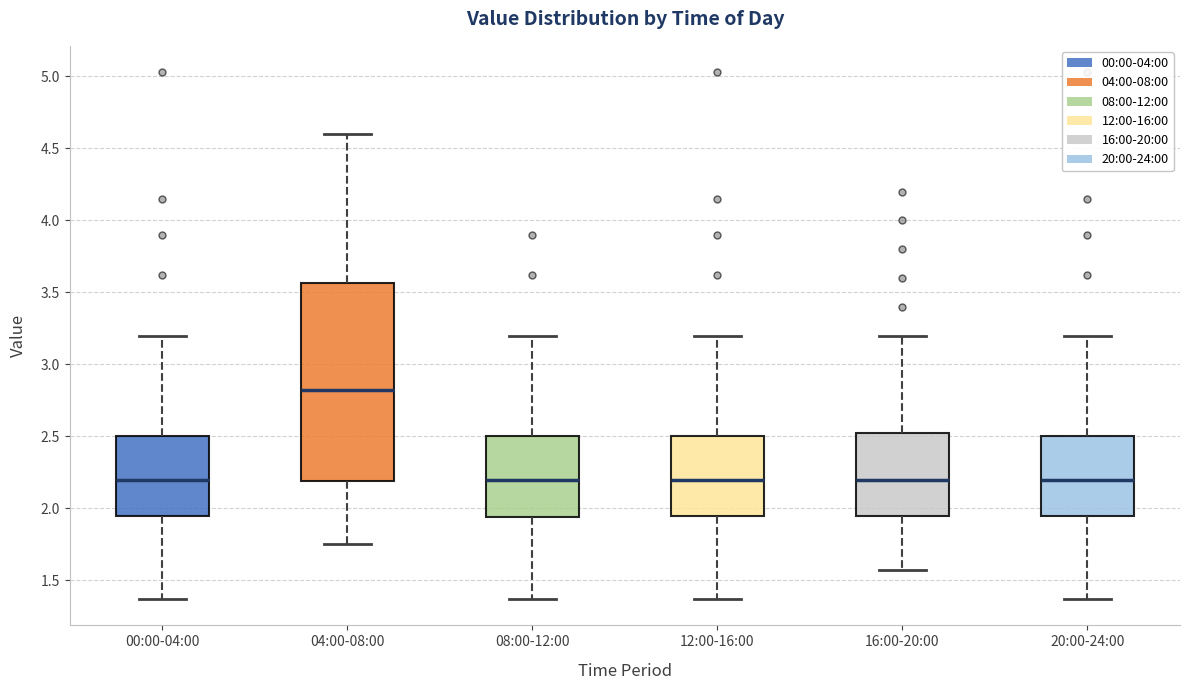

Which box's median line is the highest?

04:00-08:00